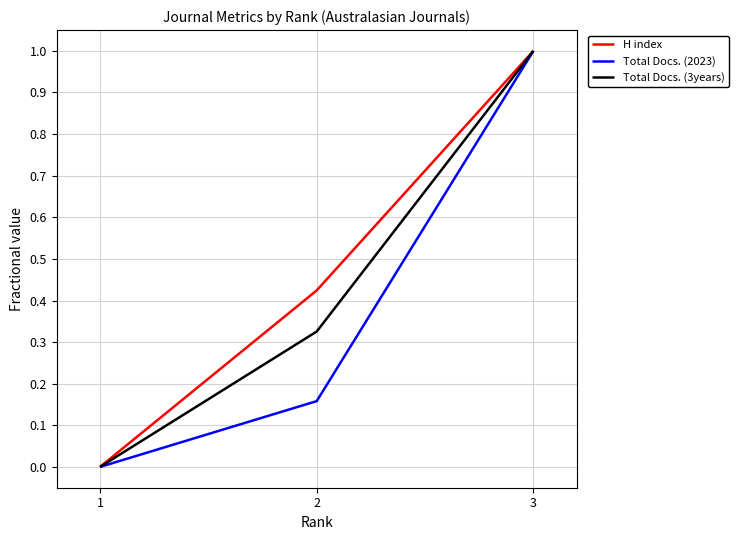

What is the total value across all series at 2?

0.9